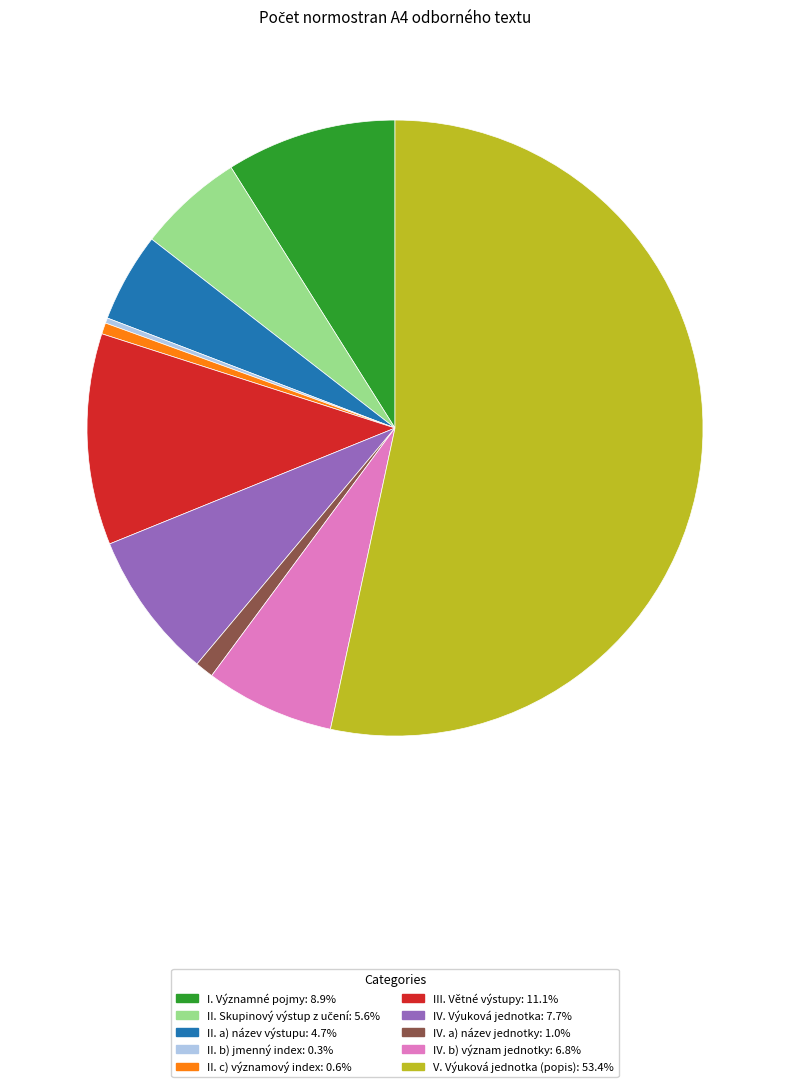

What is the ratio of the value at II. a) název výstupu to the value at I. Významné pojmy?

0.5